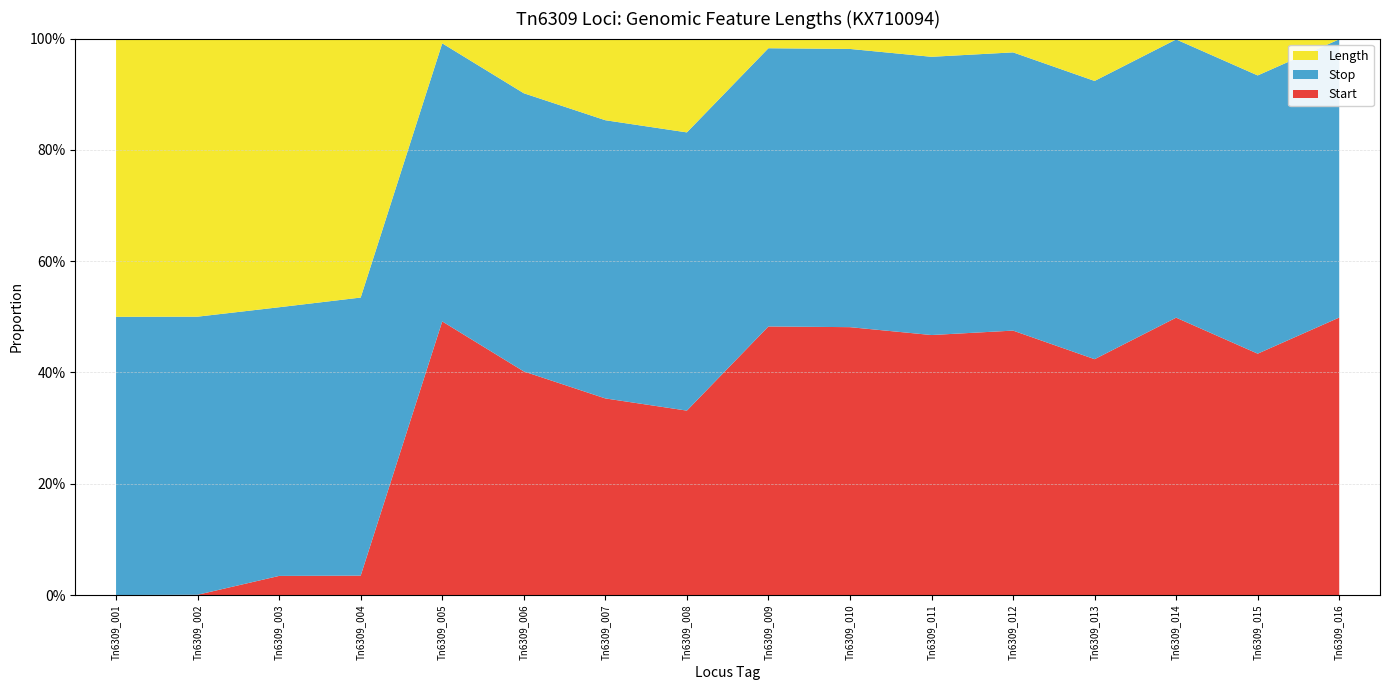

Reading left to right, list all the values displayed in this chart.

Stop: Tn6309_001=5385	Tn6309_002=820	Tn6309_003=14	Tn6309_004=757	Tn6309_005=820	Tn6309_006=1603	Tn6309_007=2249	Tn6309_008=3532	Tn6309_009=3716	Tn6309_010=3950	Tn6309_011=4260	Tn6309_012=4478	Tn6309_013=5385	Tn6309_014=4579	Tn6309_015=5322	Tn6309_016=5385
Length: Tn6309_001=5385	Tn6309_002=820	Tn6309_003=14	Tn6309_004=705	Tn6309_005=14	Tn6309_006=315	Tn6309_007=660	Tn6309_008=1191	Tn6309_009=129	Tn6309_010=147	Tn6309_011=279	Tn6309_012=222	Tn6309_013=820	Tn6309_014=14	Tn6309_015=705	Tn6309_016=14
Start: Tn6309_001=1	Tn6309_002=1	Tn6309_003=1	Tn6309_004=53	Tn6309_005=807	Tn6309_006=1289	Tn6309_007=1590	Tn6309_008=2342	Tn6309_009=3588	Tn6309_010=3804	Tn6309_011=3982	Tn6309_012=4257	Tn6309_013=4566	Tn6309_014=4566	Tn6309_015=4618	Tn6309_016=5372